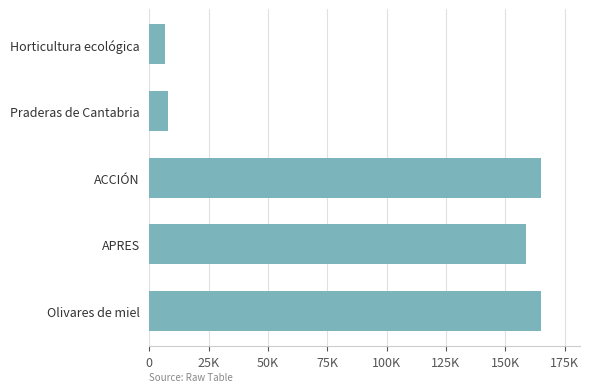

At which category does the chart reach its minimum across all series?

Horticultura ecológica